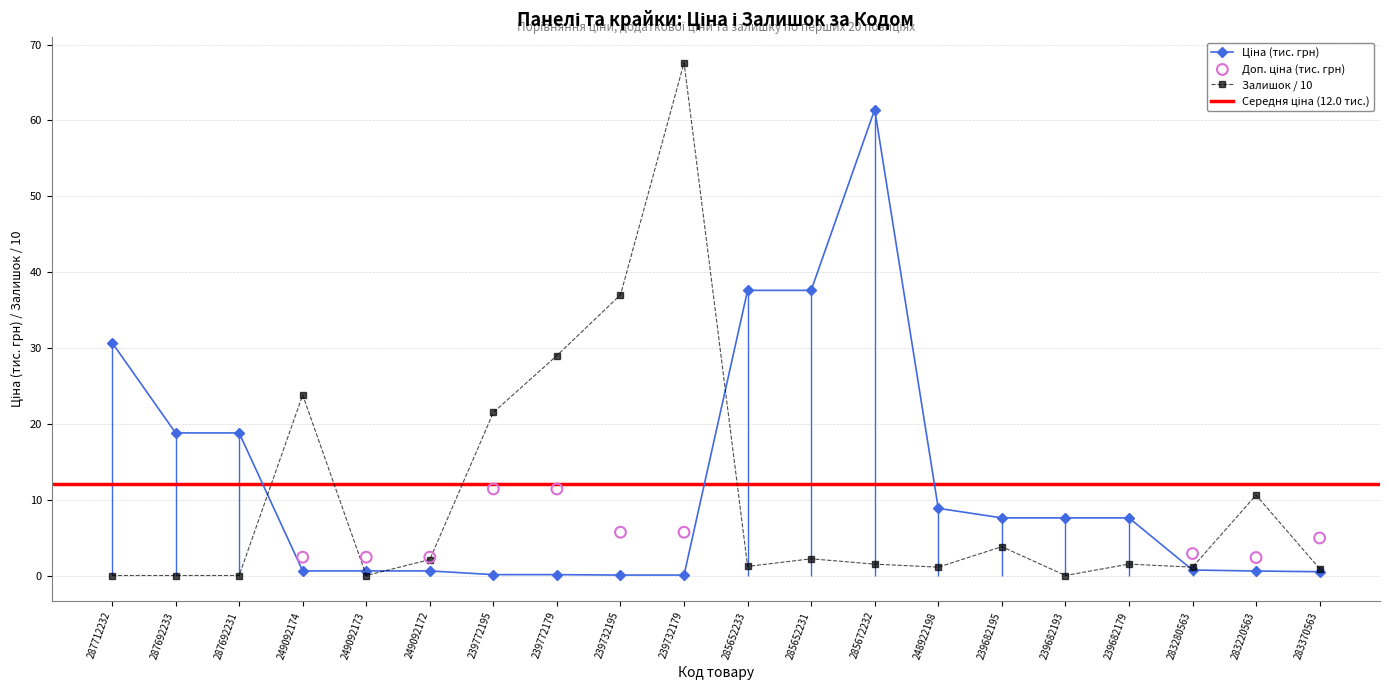

Which series has the largest total across all categories?

Ціна